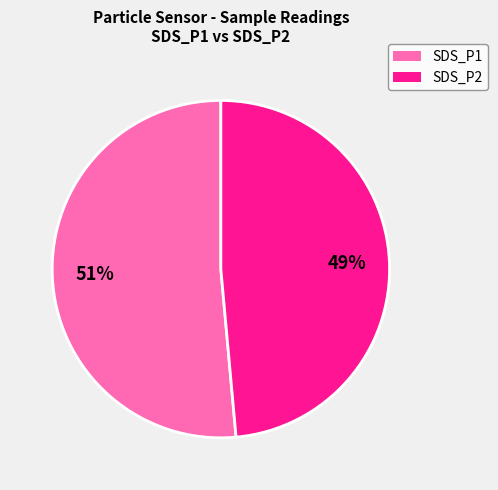

Is there any slice that represents more than half of the pie?

Yes